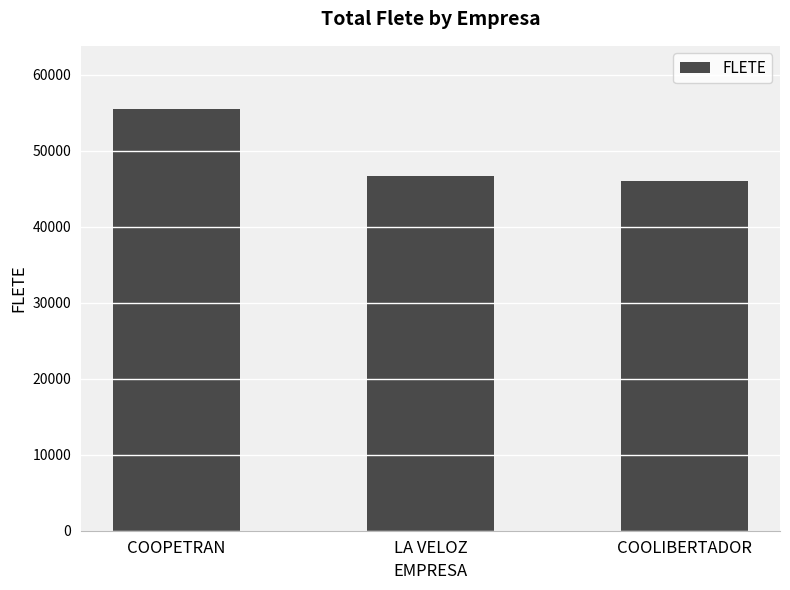

Rank the categories by value from highest to lowest.

COOPETRAN, LA VELOZ, COOLIBERTADOR